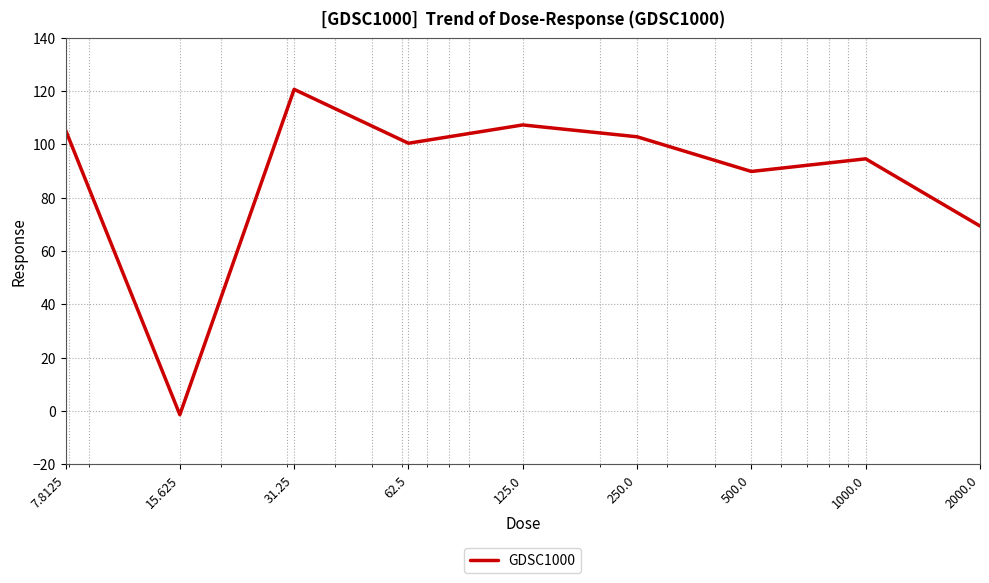

What is the greatest value displayed?

120.7